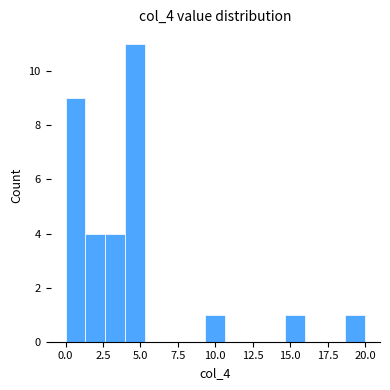

Around what value on the x-axis is the tallest bar? Give the approximate position of its centre, as read against the axis.

4.5